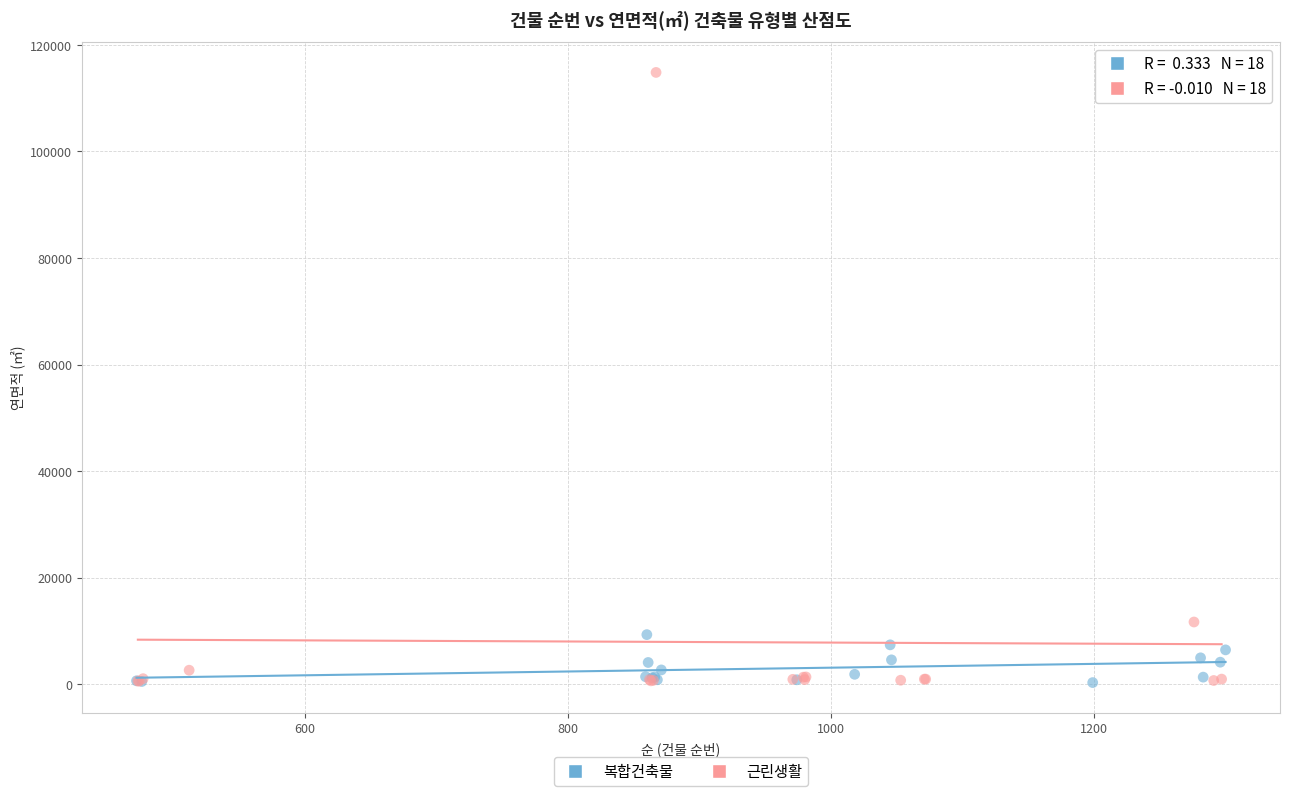

Which series contains the highest Y value?

근린생활